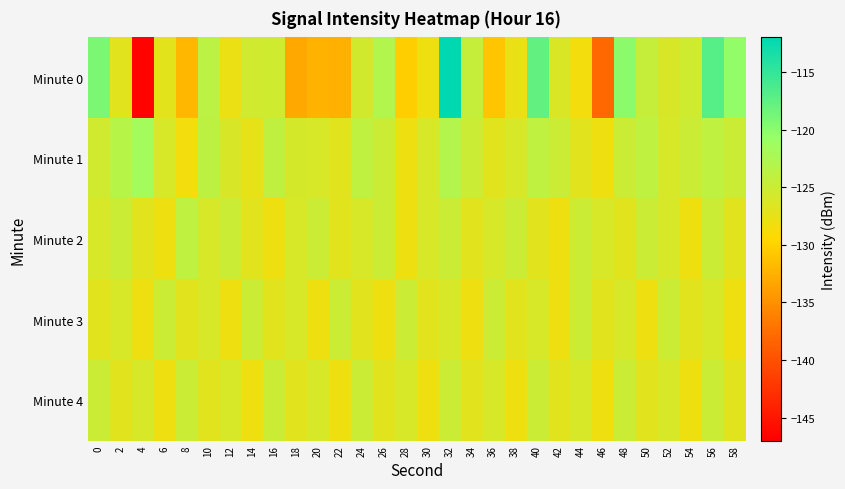

Rank the series by their maximum value, from lowest to highest.

Minute 3, Minute 4, Minute 2, Minute 1, Minute 0